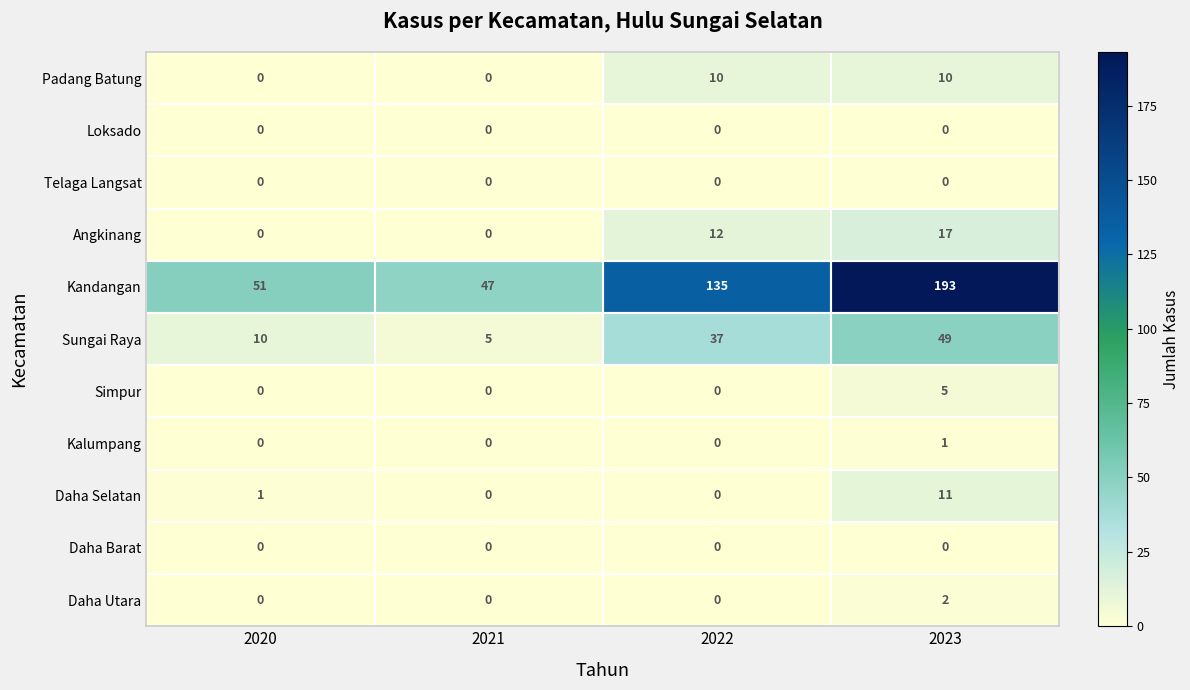

What is the spread (max minus min) of values at 2020?

51